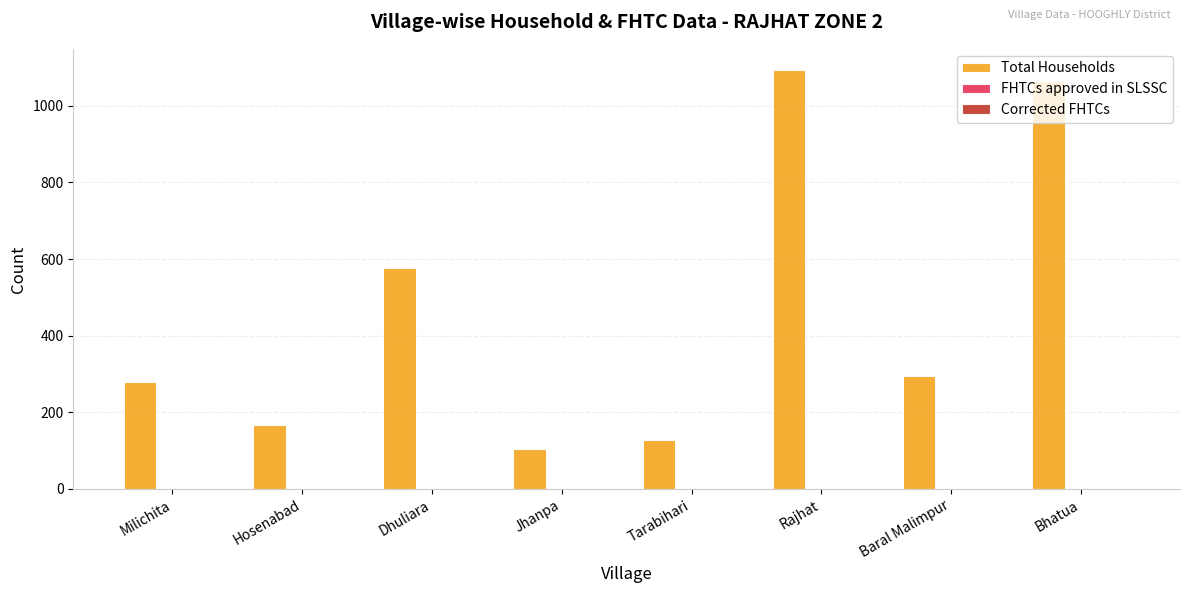

What is the label of the 8th bar from the right?

Milichita